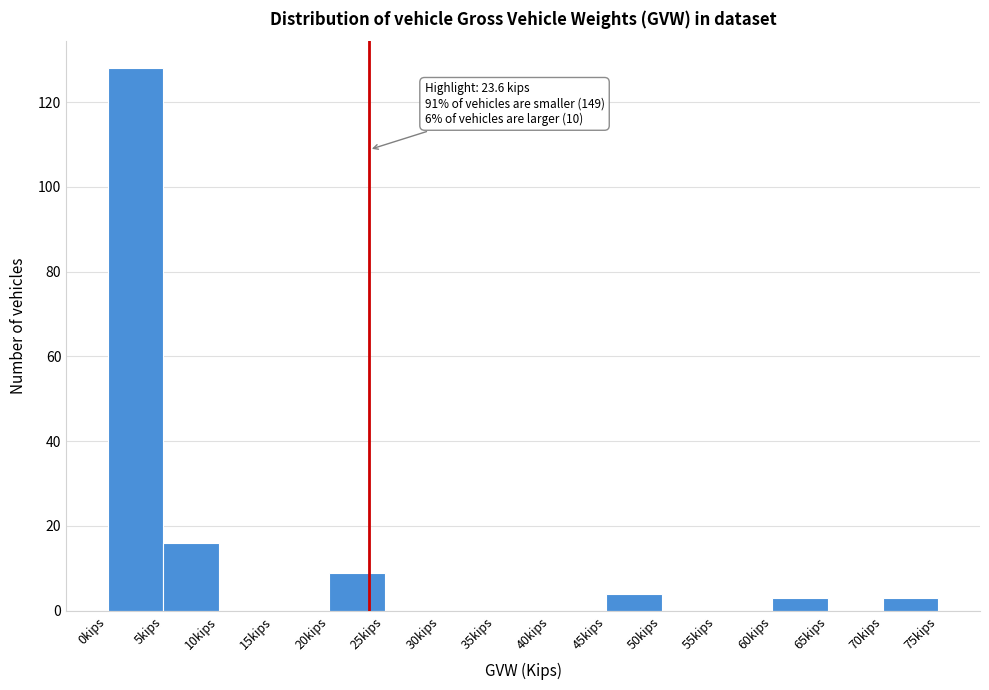

Which range on the x-axis has the tallest bar?

0 to 5